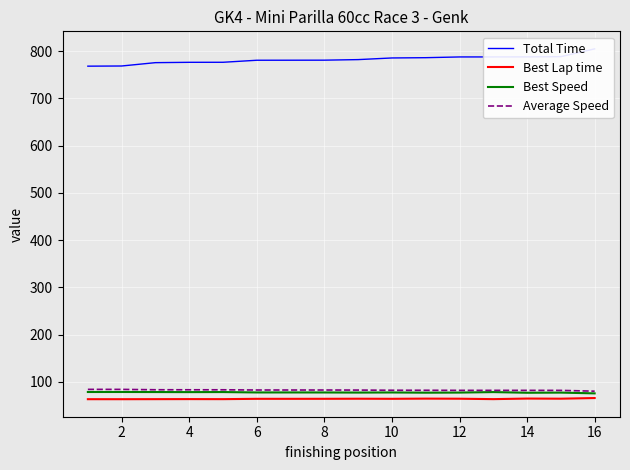

True or false: Best Lap time and Total Time cross at least once.

False